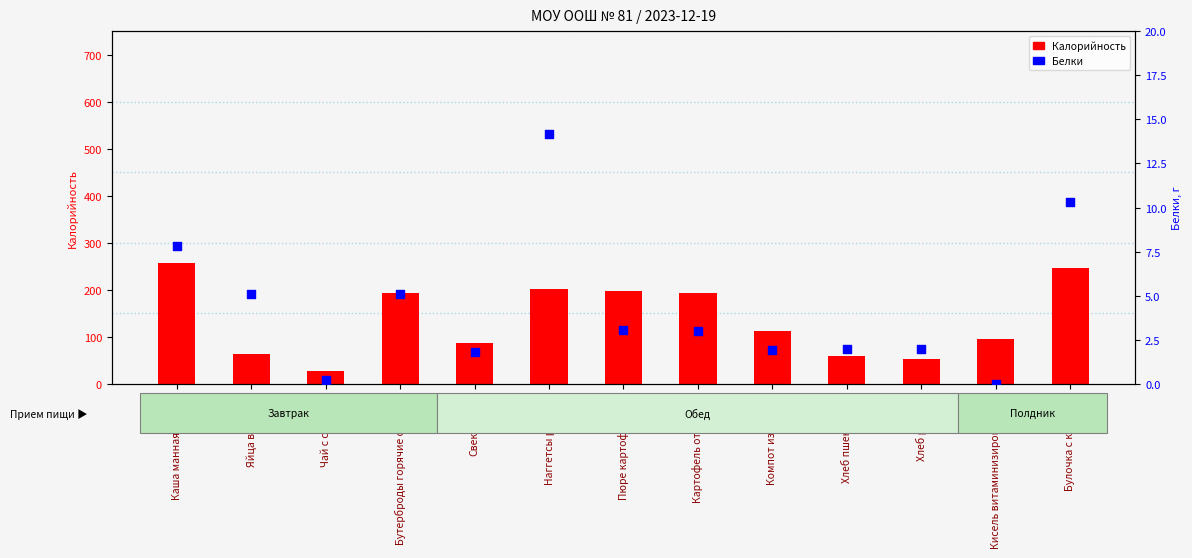

Is the value of Белки at Картофель отварной greater than the value of Калорийность at Хлеб пшеничный?

No